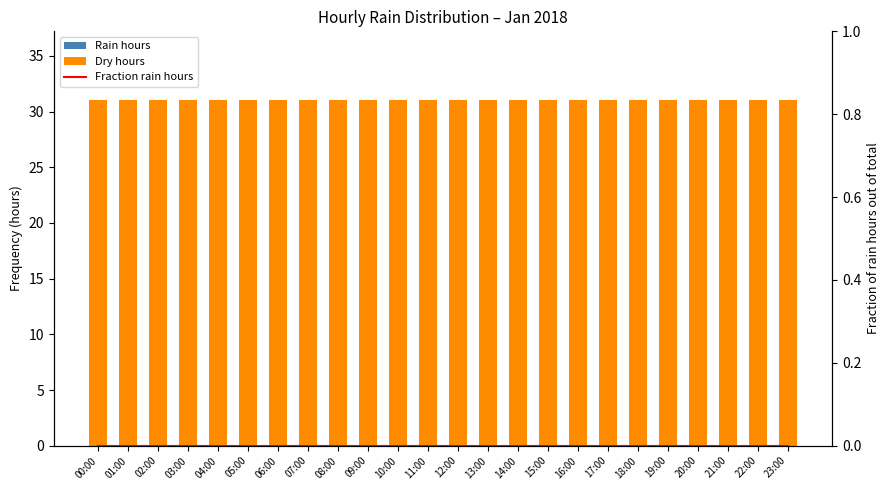

List the series in order of their peak value, highest first.

Dry hours, Rain hours, Fraction rain hours